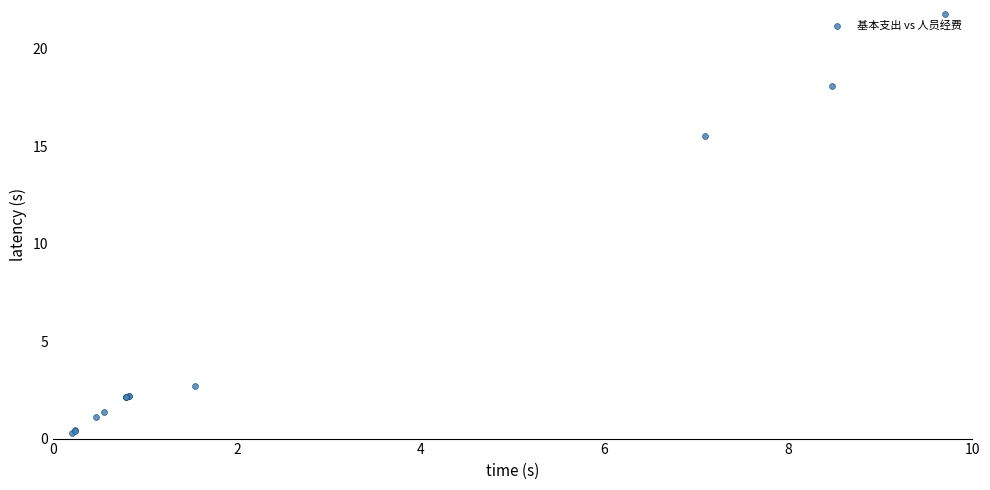

What Y value in the scatter plot is closest to 11?

15.5